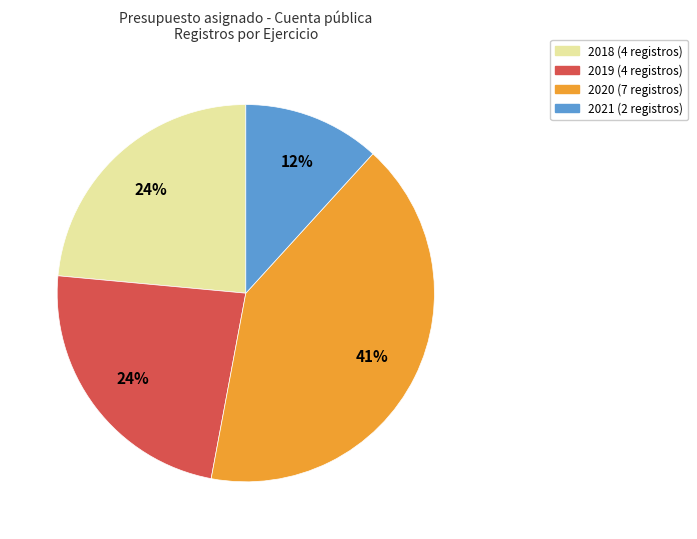

To the nearest percent, what is the difference between the largest and smallest slice percentages?

29%